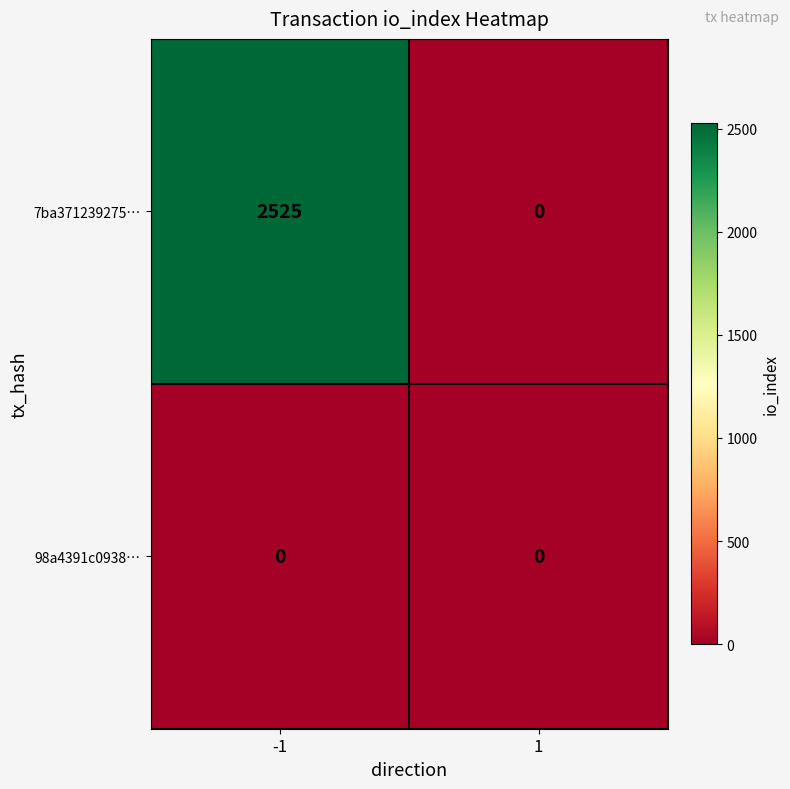

What is the difference between the maximum and minimum values in the 7ba371239275… series?

2525